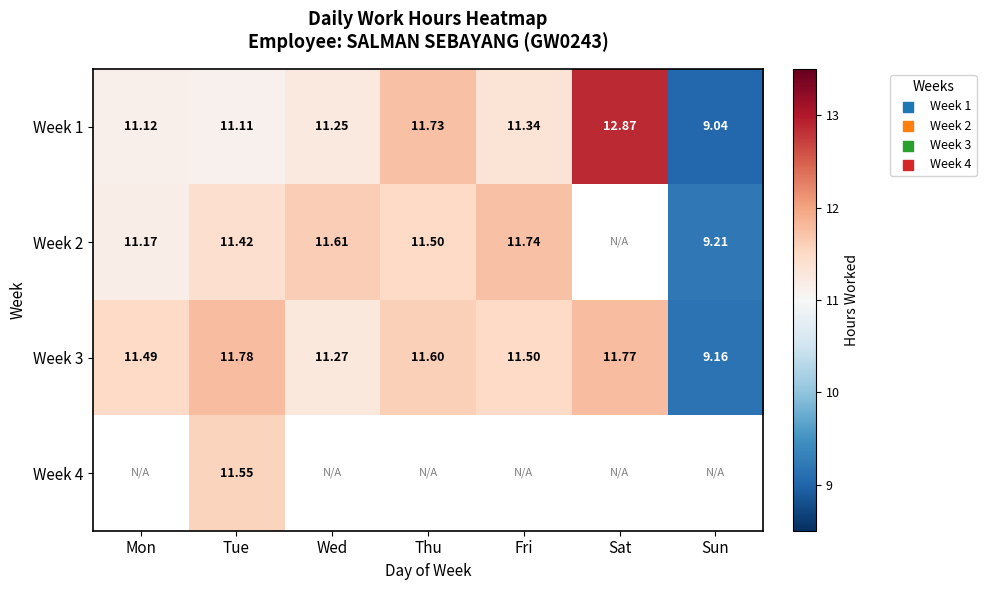

At which category does the chart reach its minimum across all series?

Sun